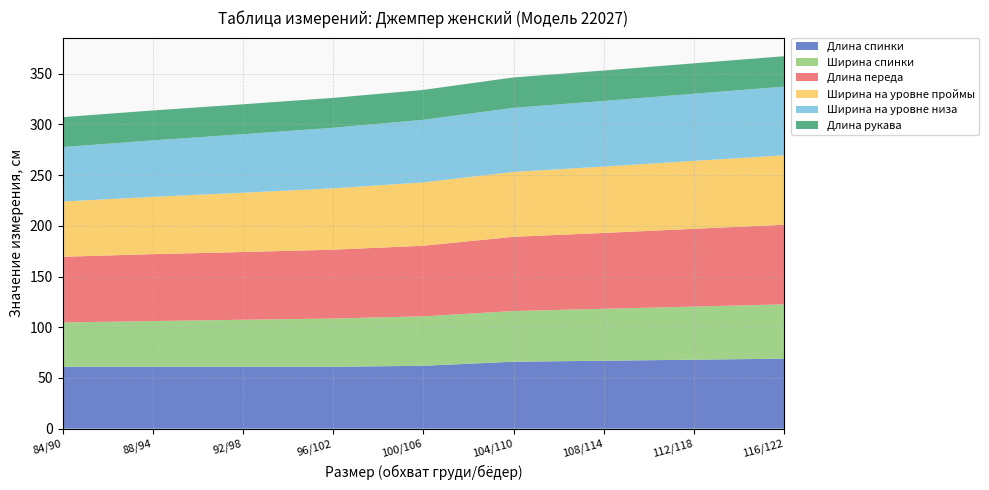

Reading left to right, list all the values displayed in this chart.

Длина спинки: 84/90=61.0	88/94=61.0	92/98=61.0	96/102=61.0	100/106=62.0	104/110=66.0	108/114=67.0	112/118=68.0	116/122=69.0
Ширина спинки: 84/90=43.7	88/94=45.1	92/98=46.4	96/102=47.6	100/106=48.8	104/110=50.0	108/114=51.2	112/118=52.4	116/122=53.6
Длина переда: 84/90=64.8	88/94=66.0	92/98=66.8	96/102=67.9	100/106=69.6	104/110=73.2	108/114=74.8	112/118=76.7	116/122=78.5
Ширина на уровне проймы: 84/90=54.5	88/94=56.5	92/98=58.5	96/102=60.5	100/106=62.5	104/110=64.0	108/114=65.5	112/118=67.0	116/122=68.5
Ширина на уровне низа: 84/90=53.7	88/94=55.7	92/98=57.7	96/102=59.7	100/106=61.7	104/110=63.2	108/114=64.7	112/118=66.2	116/122=67.7
Длина рукава: 84/90=29.5	88/94=29.5	92/98=29.5	96/102=29.5	100/106=29.5	104/110=30.0	108/114=30.0	112/118=30.0	116/122=30.0